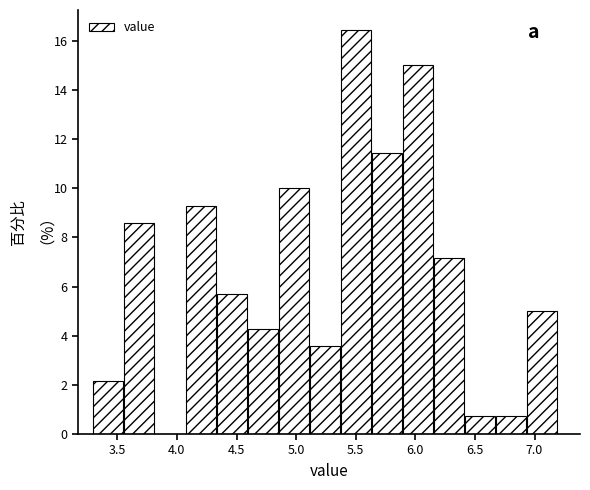

What is the height of the bar covering 4.60 to 4.86 on the x-axis? Neither the bar edges nor the heights are printed on the chart, so give them approximately, as read against the axes.

4.2